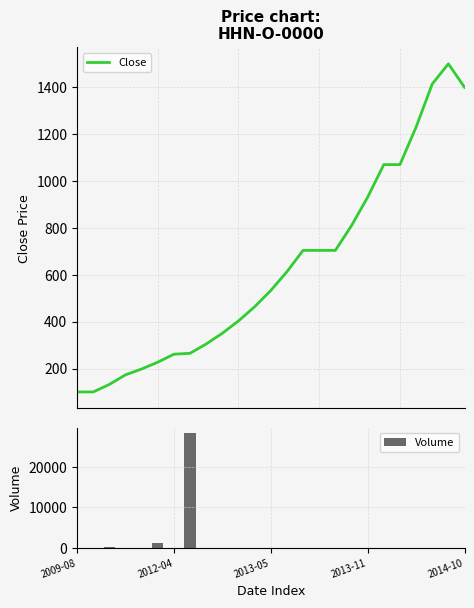

What is the sum of all Volume values?

29810